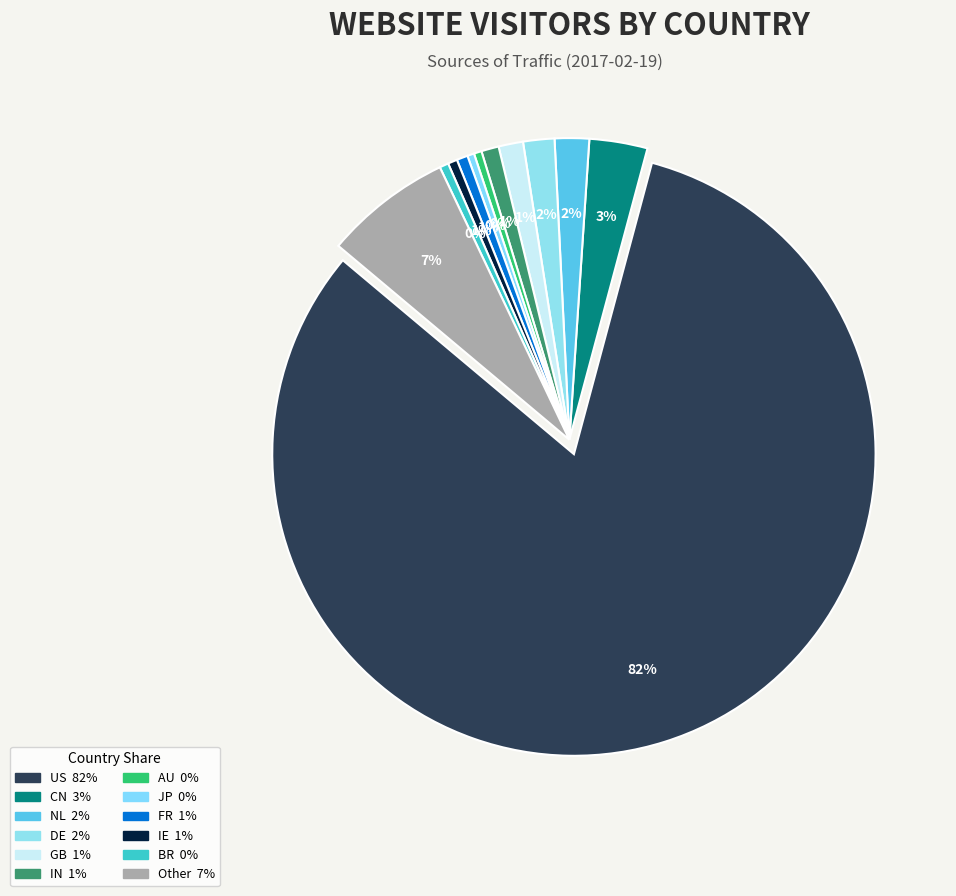

How many slices are in this pie chart?

12